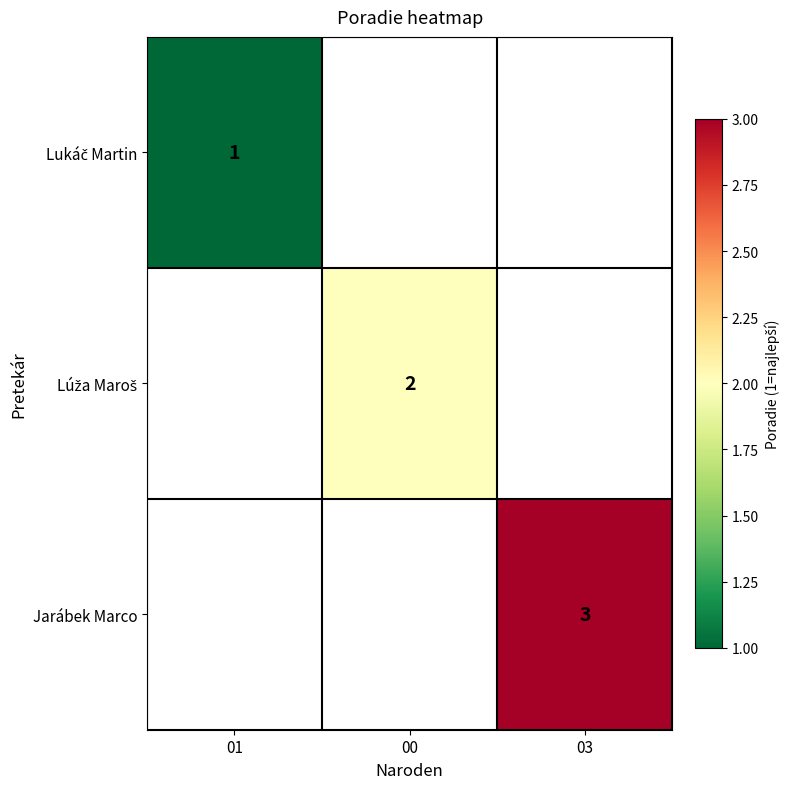

Rank the series by their average value, from lowest to highest.

Lukáč Martin, Lúža Maroš, Jarábek Marco